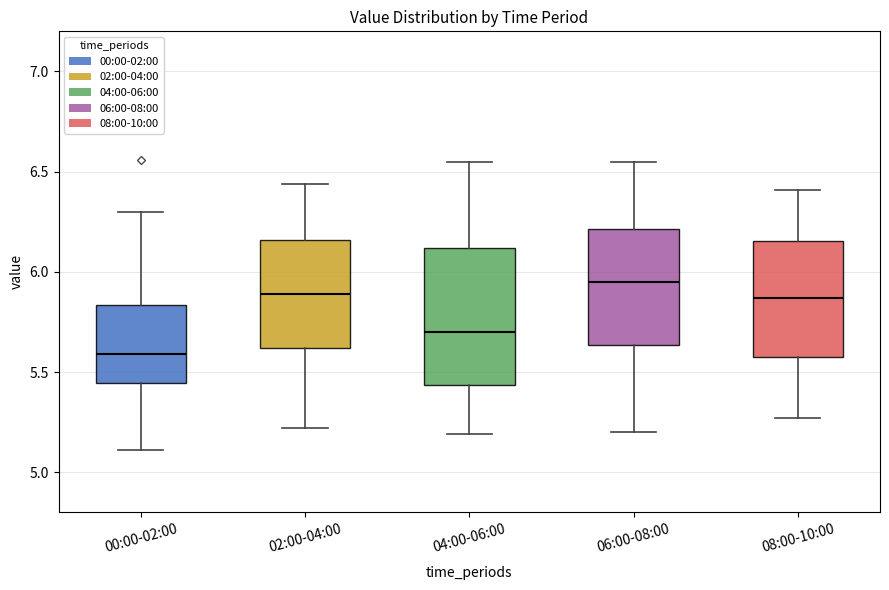

Where is the lower edge of the box for 02:00-04:00 on the y-axis? The values are not printed on the chart, so give them approximately, as read against the axis.

5.60